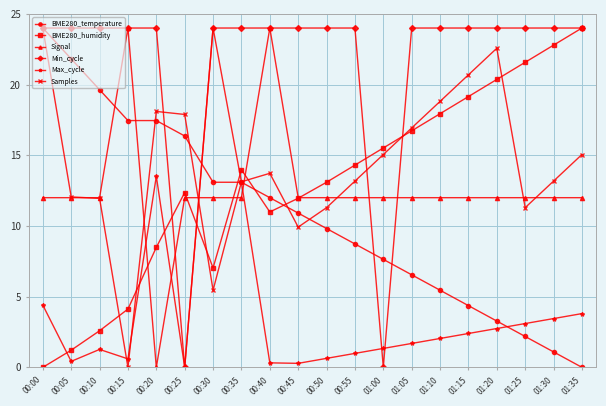

Is the value of Min_cycle at 01:10 greater than the value of Max_cycle at 00:20?

Yes